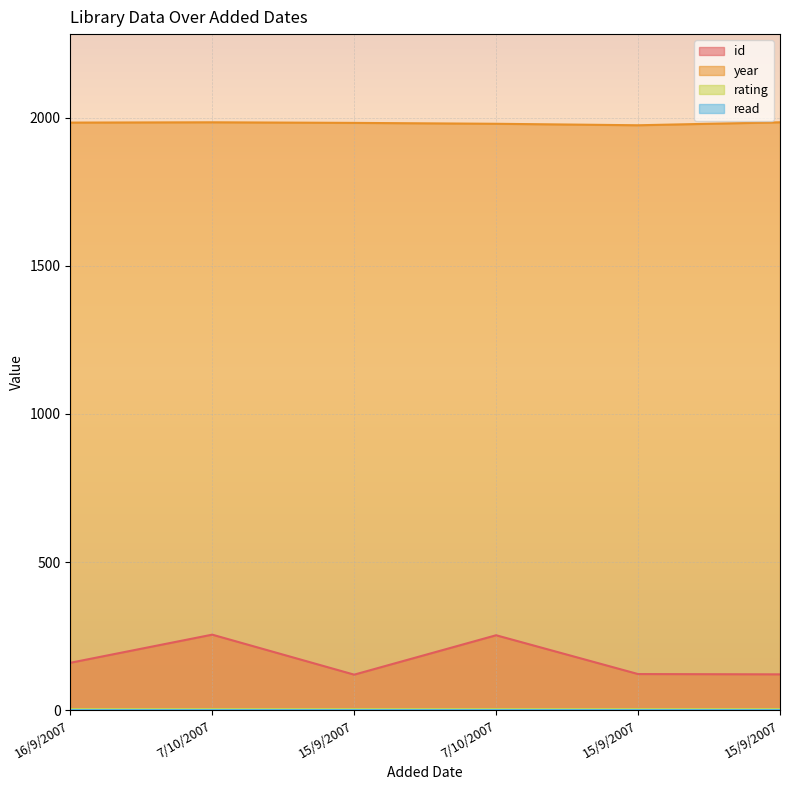

How many data points in id are above 160?

2